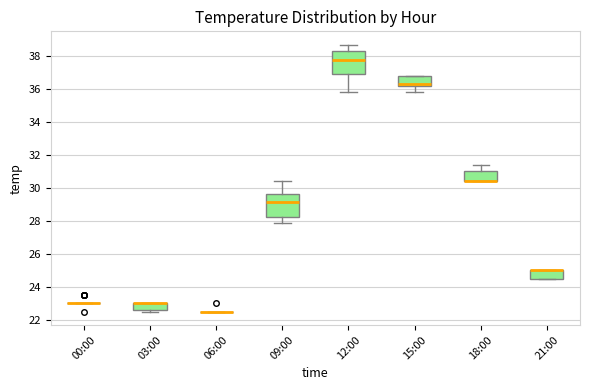

Reading left to right, read every box against the y-axis: the position of its median line, the range the box covers, and the ends of its whiskers. The values are not printed on the chart, so give them approximately, as read against the axis.

00:00: box collapsed to a line at 23.0, whiskers 23.0 to 23.0
03:00: median 23.0 (drawn on the box's upper edge), box 22.6 to 23.0, whiskers 22.6 (just below the box's lower edge) to 23.0
06:00: box collapsed to a line at 22.6, whiskers 22.6 to 22.6
09:00: median 29.2, box 28.2 to 29.6, whiskers 28.0 to 30.4
12:00: median 37.8, box 37.0 to 38.4, whiskers 35.8 to 38.8
15:00: median 36.4, box 36.2 to 36.8, whiskers 35.8 to 36.8
18:00: median 30.4 (drawn on the box's lower edge), box 30.4 to 31.0, whiskers 30.4 to 31.4
21:00: median 25.0 (drawn on the box's upper edge), box 24.6 to 25.0, whiskers 24.6 to 25.0